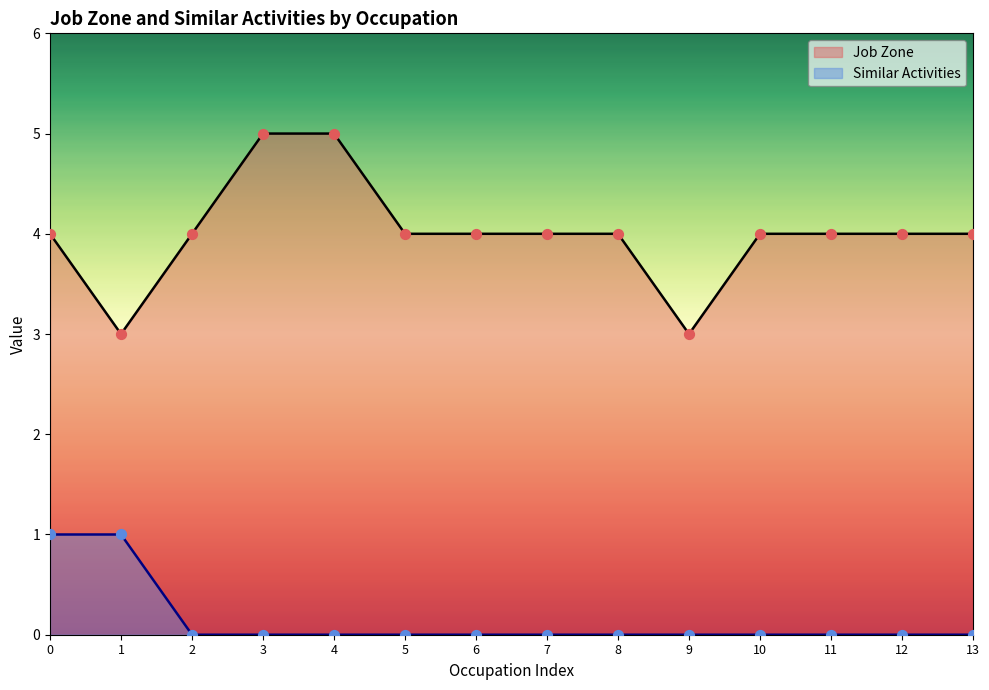

Which series has the widest spread of Y values?

Job Zone